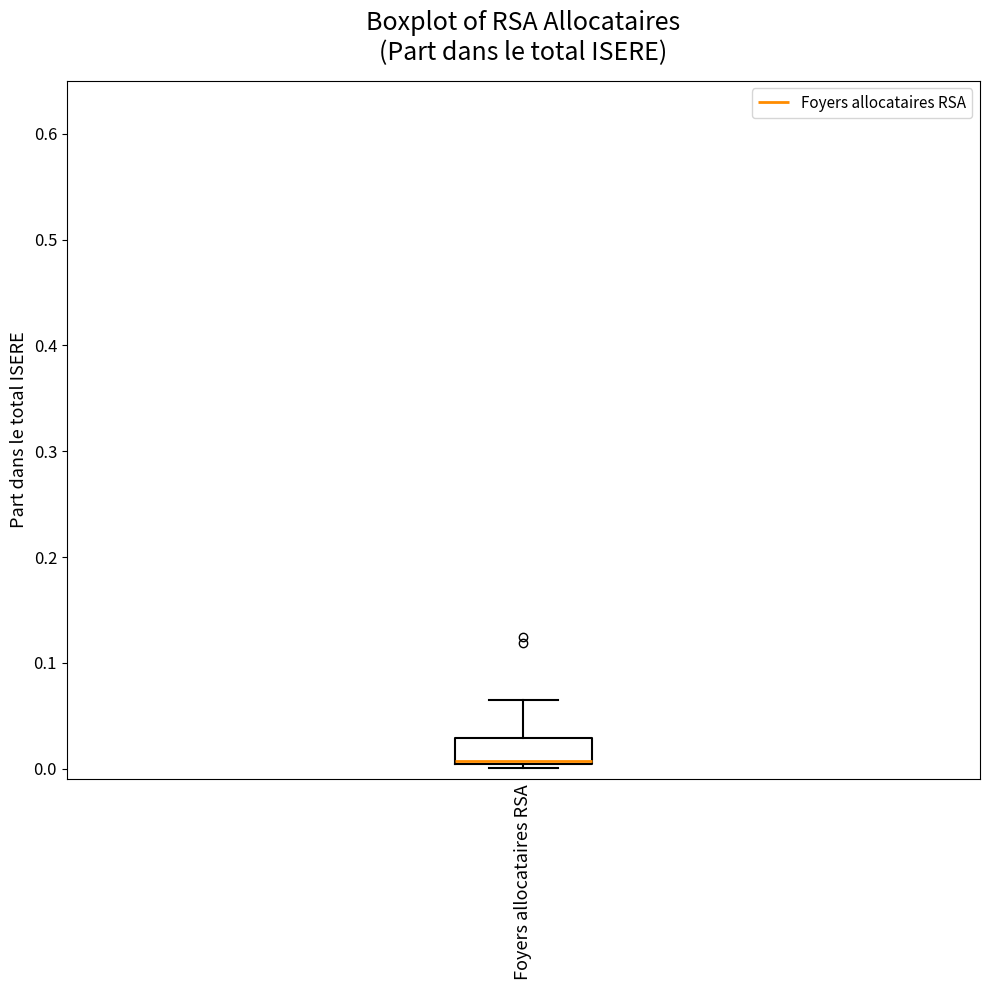

Where does the median line of the box for Foyers allocataires RSA sit on the y-axis? The values are not printed on the chart, so give them approximately, as read against the axis.

0.01